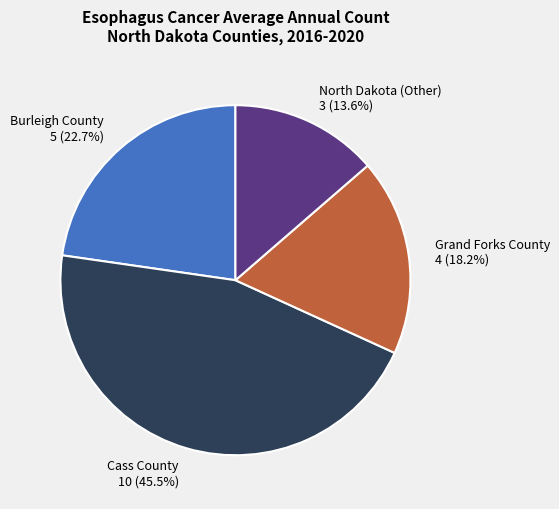

Rank the categories by value from highest to lowest.

Cass County, Burleigh County, Grand Forks County, North Dakota (Other)